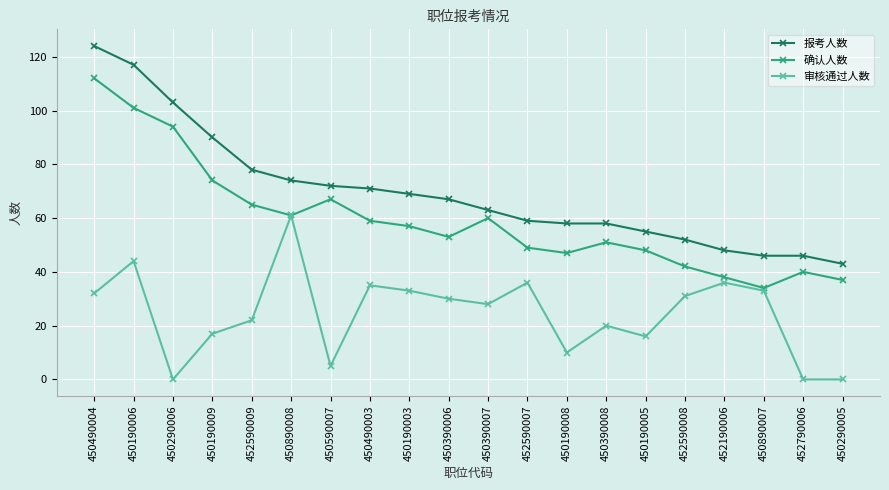

Which series has the largest range (max minus min)?

报考人数